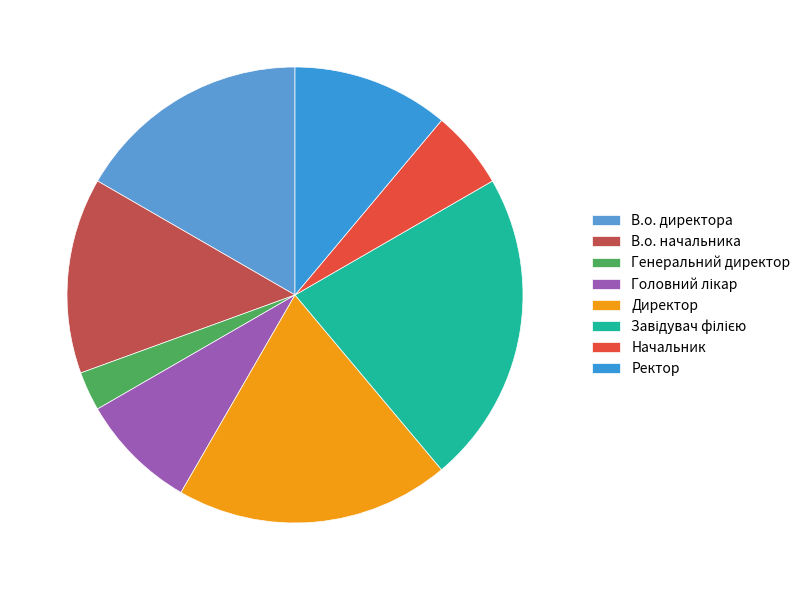

Does any single category account for the majority?

No